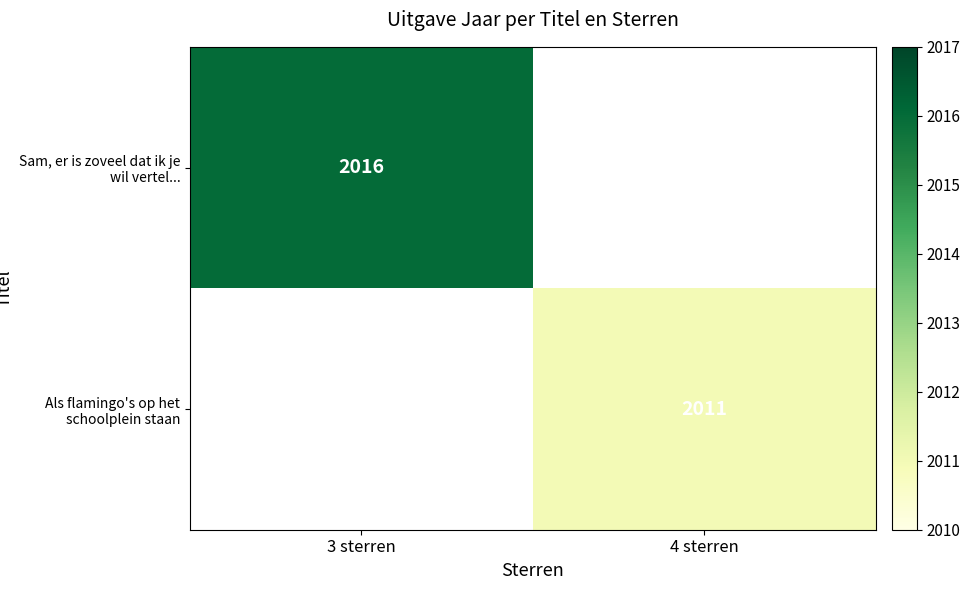

Which category has the highest value across all series?

3 sterren